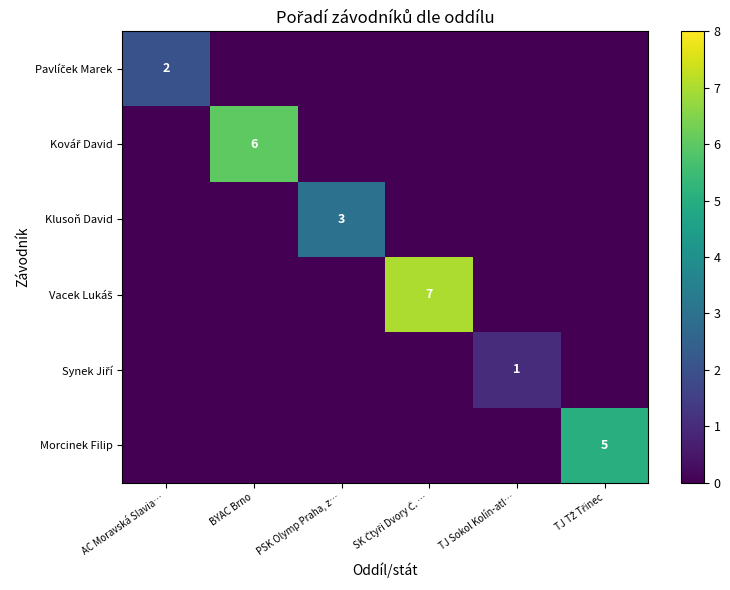

True or false: Vacek Lukáš has a value of 2 at BYAC Brno.

False